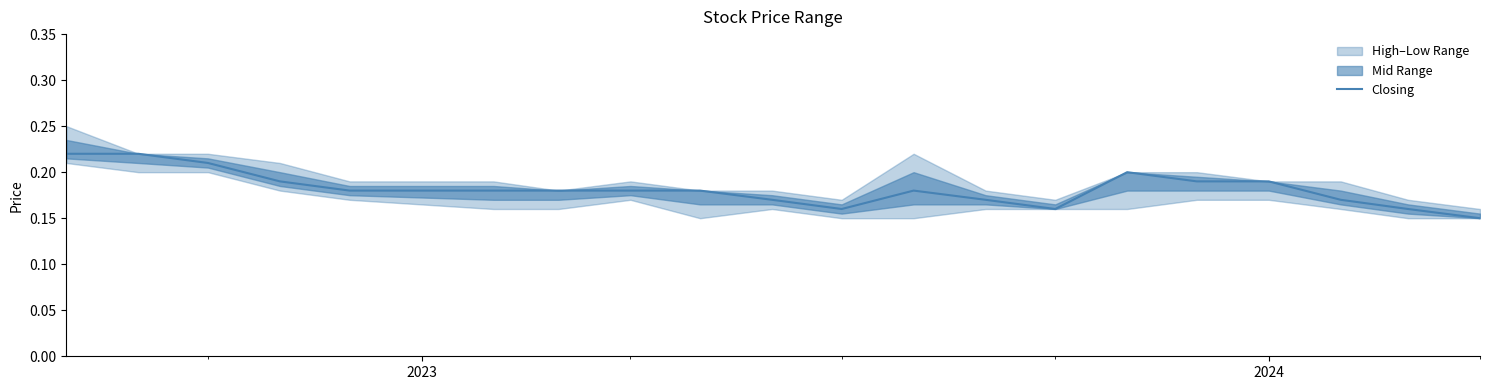

What is the minimum value shown in the chart?

0.1